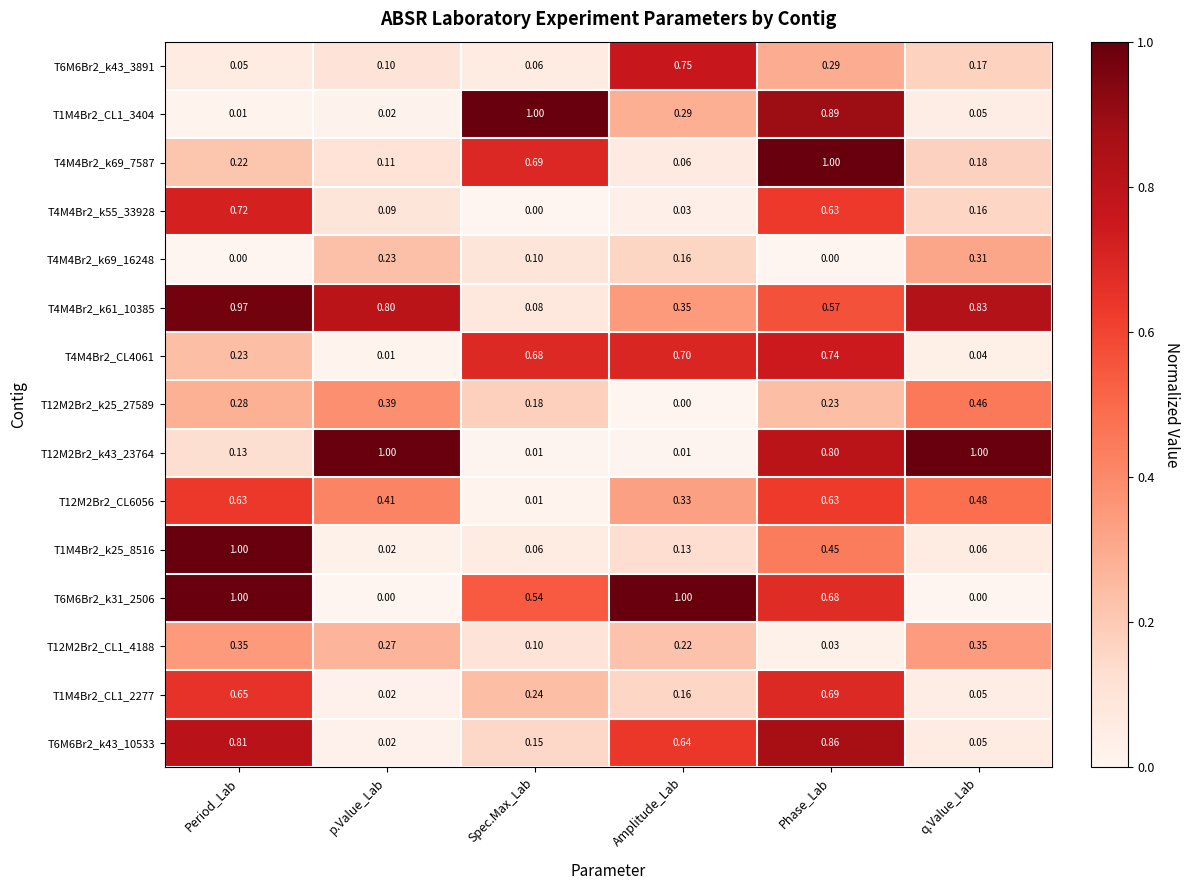

Rank the categories by T4M4Br2_k69_7587 value from lowest to highest.

Amplitude_Lab, p.Value_Lab, q.Value_Lab, Period_Lab, Spec.Max_Lab, Phase_Lab